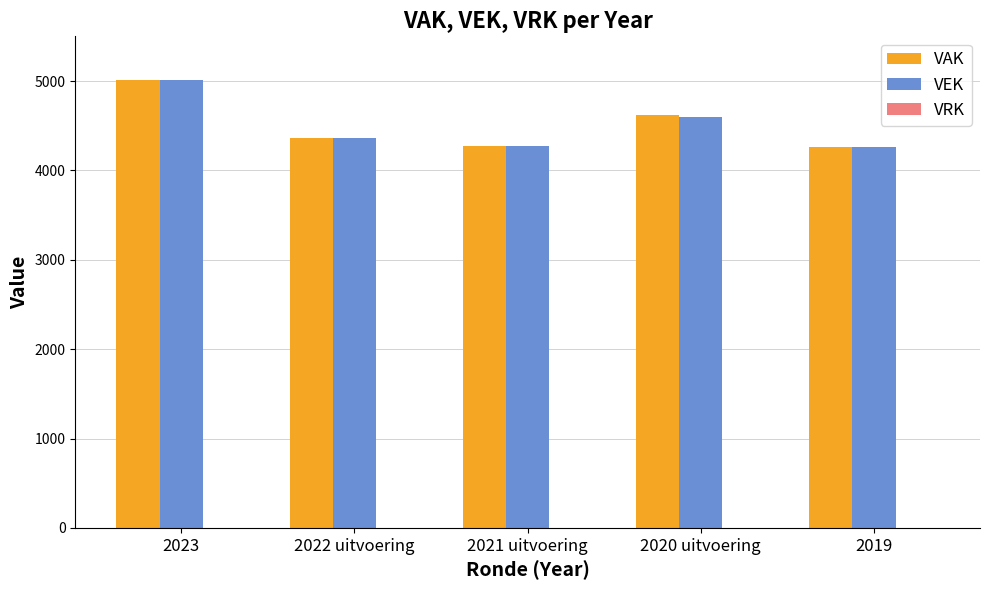

What is the label of the 1st bar from the left?

2023